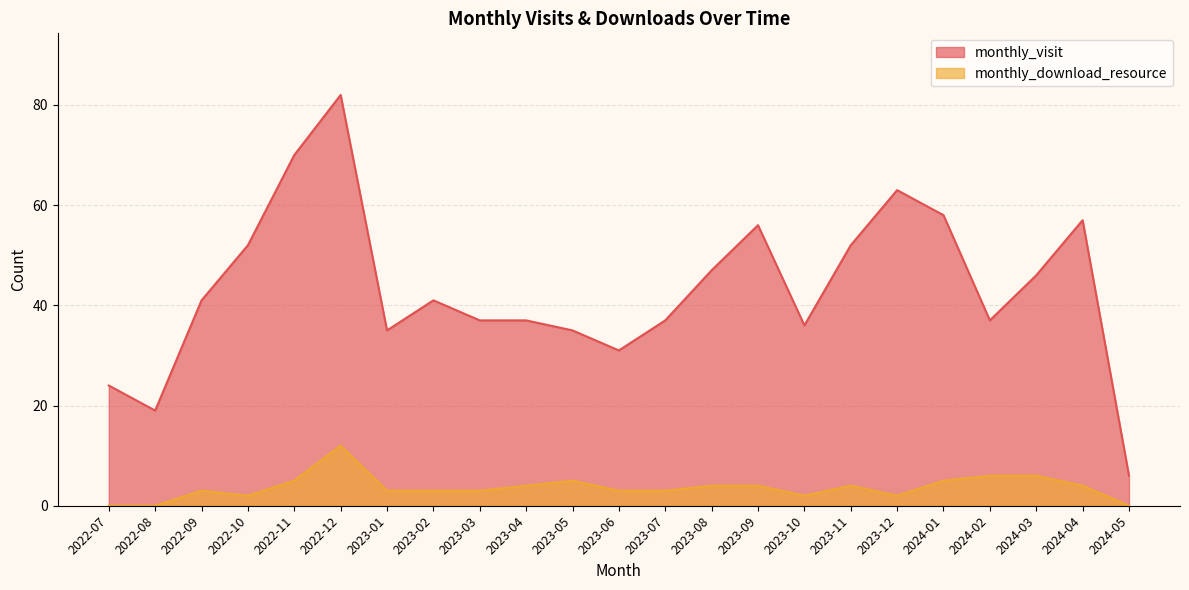

True or false: monthly_download_resource has a value of 5 at 2022-07.

False